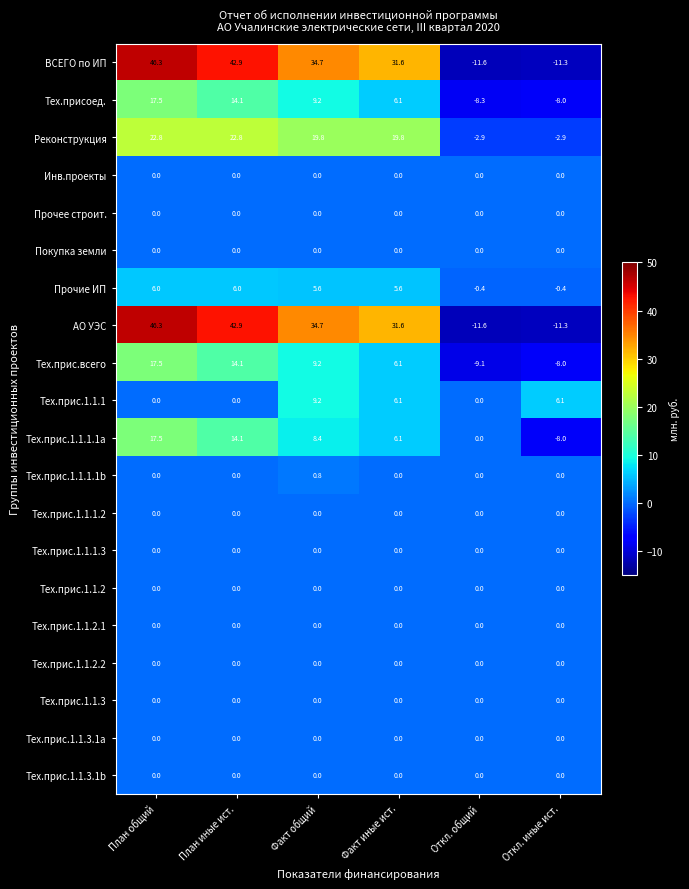

What is the greatest value displayed?

46.3